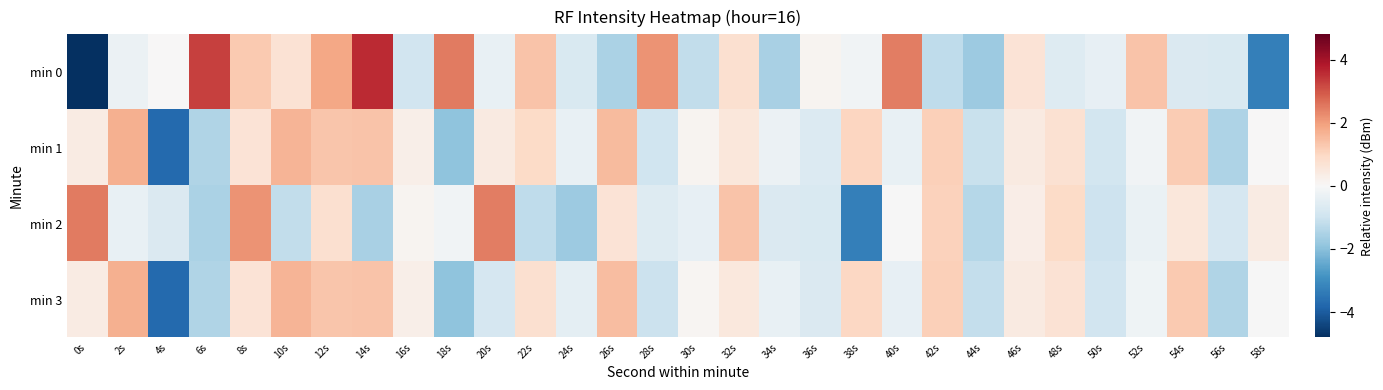

Reading left to right, list all the values displayed in this chart.

min 0: 0s=-4.8	2s=-0.3	4s=0.0	6s=3.3	8s=1.3	10s=0.7	12s=1.9	14s=3.6	16s=-0.9	18s=2.5	20s=-0.4	22s=1.4	24s=-0.7	26s=-1.5	28s=2.2	30s=-1.2	32s=0.8	34s=-1.6	36s=0.1	38s=-0.2	40s=2.5	42s=-1.2	44s=-1.7	46s=0.7	48s=-0.6	50s=-0.4	52s=1.4	54s=-0.7	56s=-0.7	58s=-3.3
min 1: 0s=0.4	2s=1.7	4s=-3.7	6s=-1.4	8s=0.7	10s=1.6	12s=1.3	14s=1.4	16s=0.3	18s=-1.9	20s=0.4	22s=0.9	24s=-0.4	26s=1.5	28s=-1.0	30s=0.1	32s=0.5	34s=-0.3	36s=-0.7	38s=1.0	40s=-0.4	42s=1.1	44s=-1.1	46s=0.4	48s=0.7	50s=-0.9	52s=-0.2	54s=1.2	56s=-1.5	58s=0.0
min 2: 0s=2.5	2s=-0.4	4s=-0.7	6s=-1.5	8s=2.2	10s=-1.2	12s=0.8	14s=-1.6	16s=0.1	18s=-0.2	20s=2.5	22s=-1.2	24s=-1.7	26s=0.7	28s=-0.6	30s=-0.4	32s=1.4	34s=-0.7	36s=-0.7	38s=-3.3	40s=-0.0	42s=1.1	44s=-1.4	46s=0.3	48s=0.9	50s=-1.0	52s=-0.3	54s=0.6	56s=-0.8	58s=0.4
min 3: 0s=0.4	2s=1.7	4s=-3.7	6s=-1.5	8s=0.7	10s=1.6	12s=1.3	14s=1.4	16s=0.3	18s=-1.9	20s=-0.8	22s=0.8	24s=-0.5	26s=1.5	28s=-1.0	30s=0.1	32s=0.5	34s=-0.4	36s=-0.7	38s=1.0	40s=-0.4	42s=1.1	44s=-1.1	46s=0.4	48s=0.7	50s=-0.9	52s=-0.2	54s=1.2	56s=-1.5	58s=-0.0